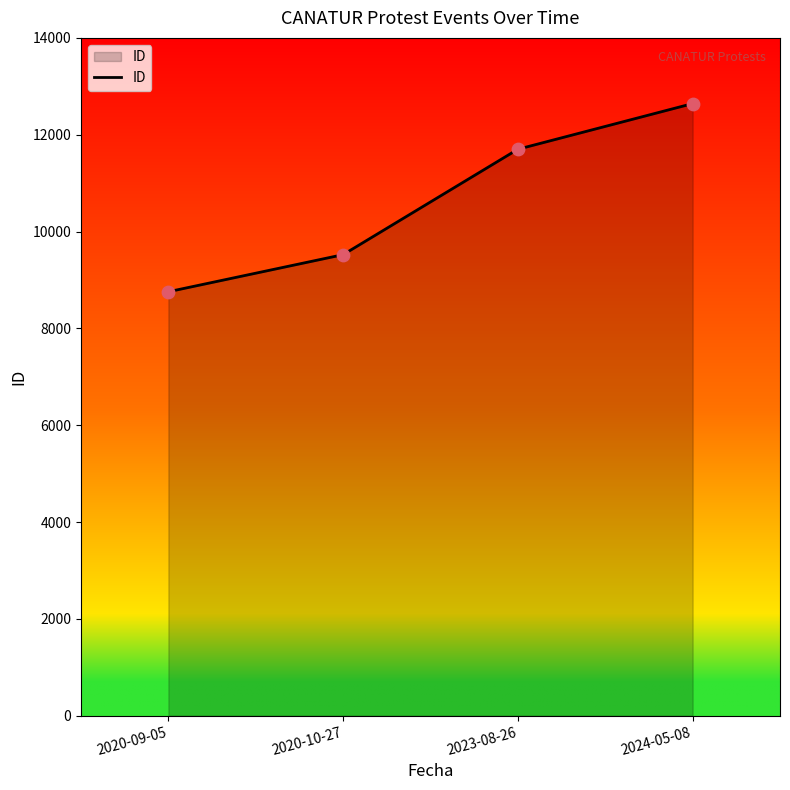

What is the change in value from 2020-10-27 to 2024-05-08?

+3120